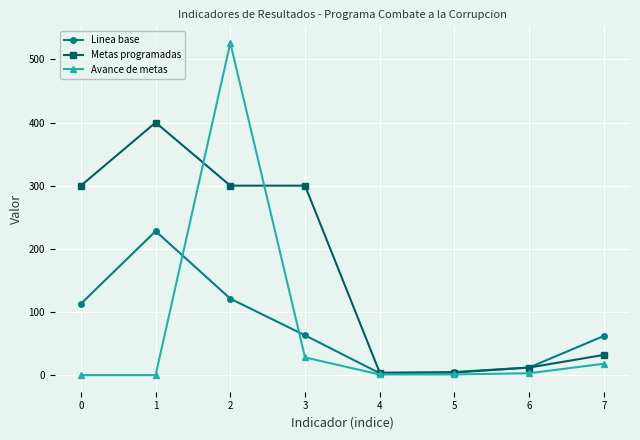

Is this an area chart (filled region under the line)?

No